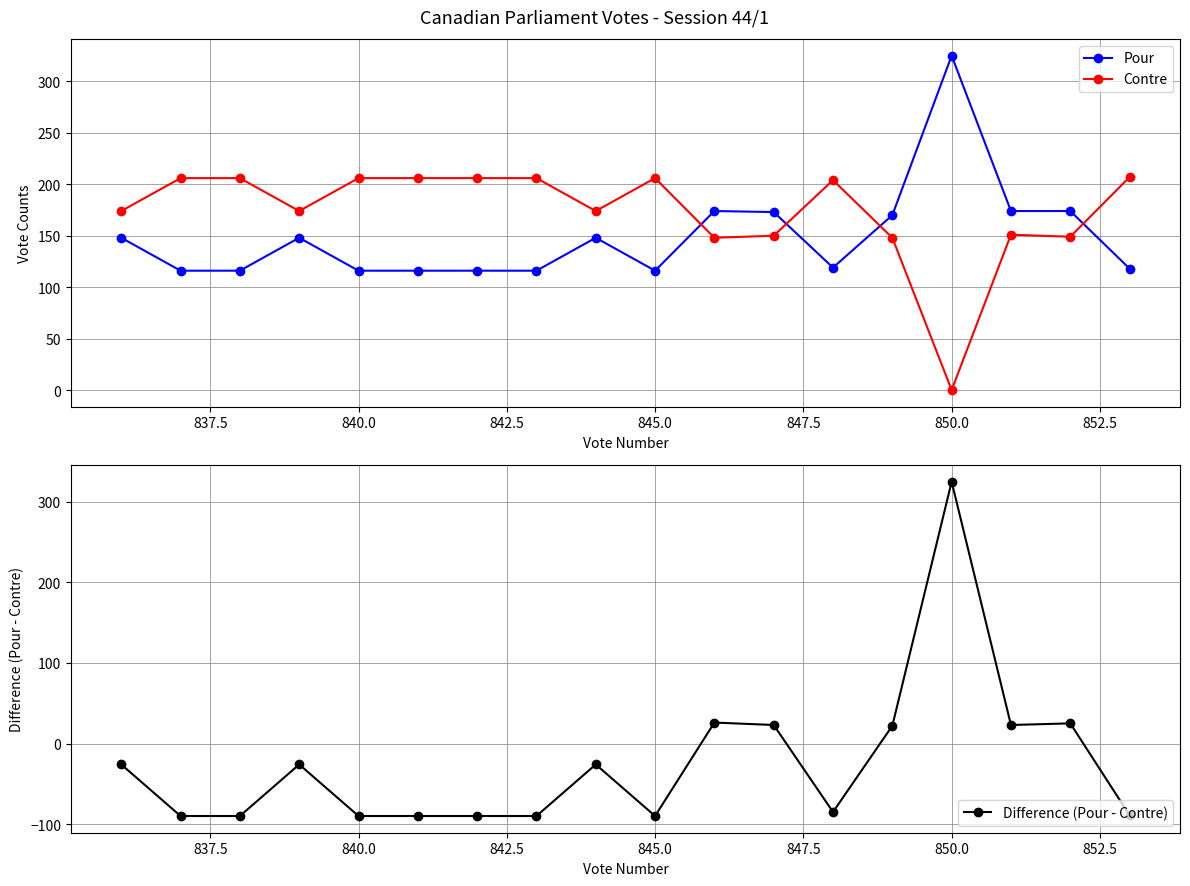

How many negative values does the Difference (Pour - Contre) series have?

12